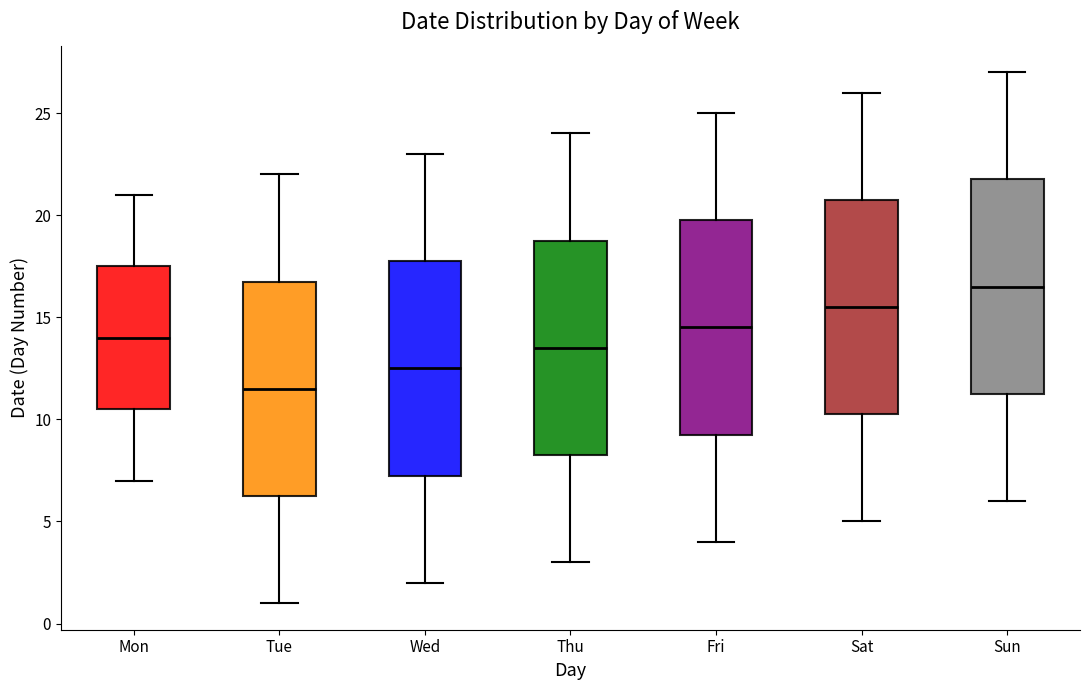

Reading left to right, read every box against the y-axis: the position of its median line, the range the box covers, and the ends of its whiskers. The values are not printed on the chart, so give them approximately, as read against the axis.

Mon: median 14.0, box 10.5 to 17.5, whiskers 7.0 to 21.0
Tue: median 11.5, box 6.5 to 17.0, whiskers 1.0 to 22.0
Wed: median 12.5, box 7.5 to 18.0, whiskers 2.0 to 23.0
Thu: median 13.5, box 8.5 to 19.0, whiskers 3.0 to 24.0
Fri: median 14.5, box 9.5 to 20.0, whiskers 4.0 to 25.0
Sat: median 15.5, box 10.5 to 21.0, whiskers 5.0 to 26.0
Sun: median 16.5, box 11.5 to 22.0, whiskers 6.0 to 27.0